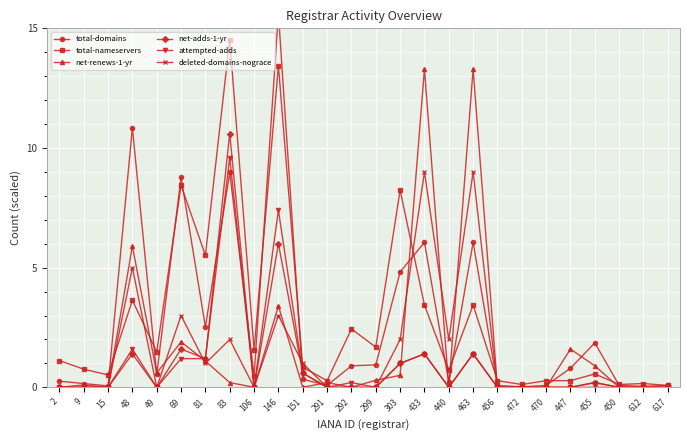

Which category has the lowest value across all series?

2